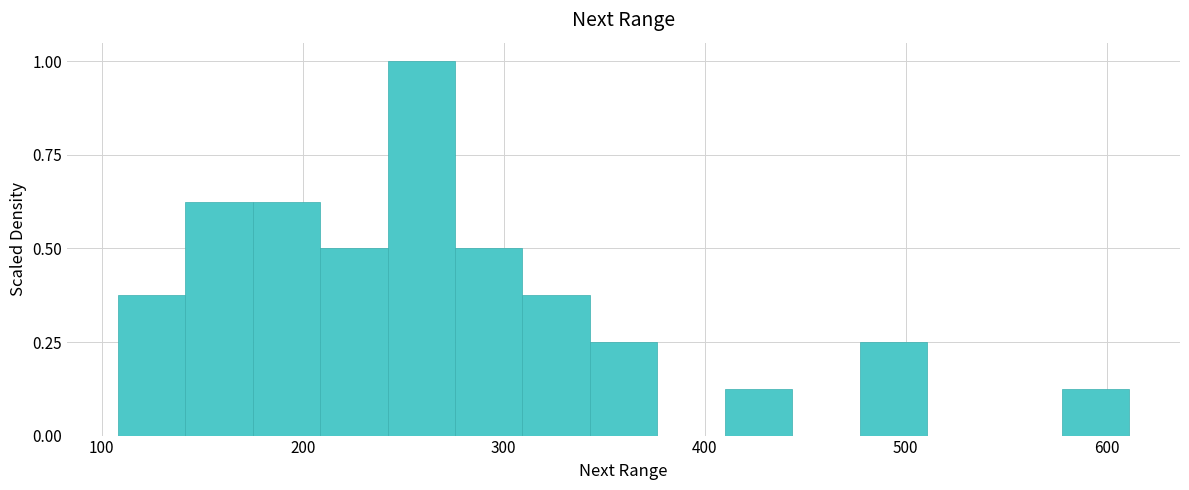

Around what value on the x-axis is the tallest bar? Give the approximate position of its centre, as read against the axis.

260